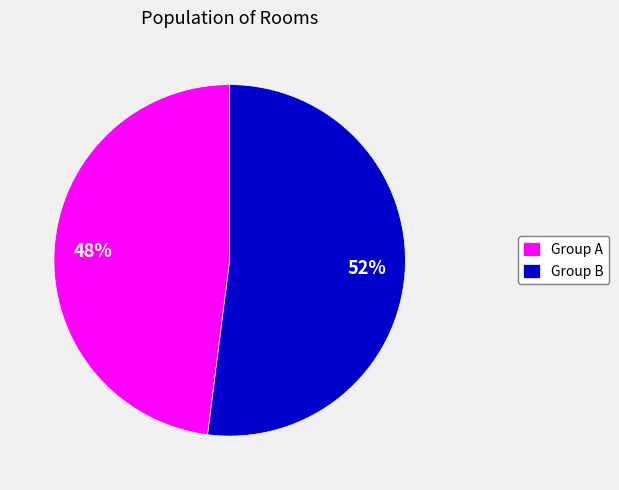

How many slices are in this pie chart?

2